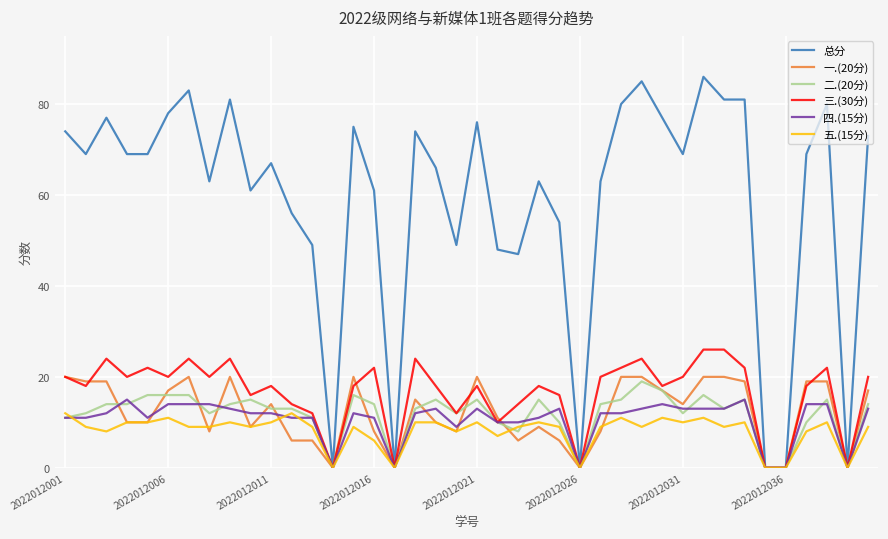

Which series has the largest total across all categories?

总分